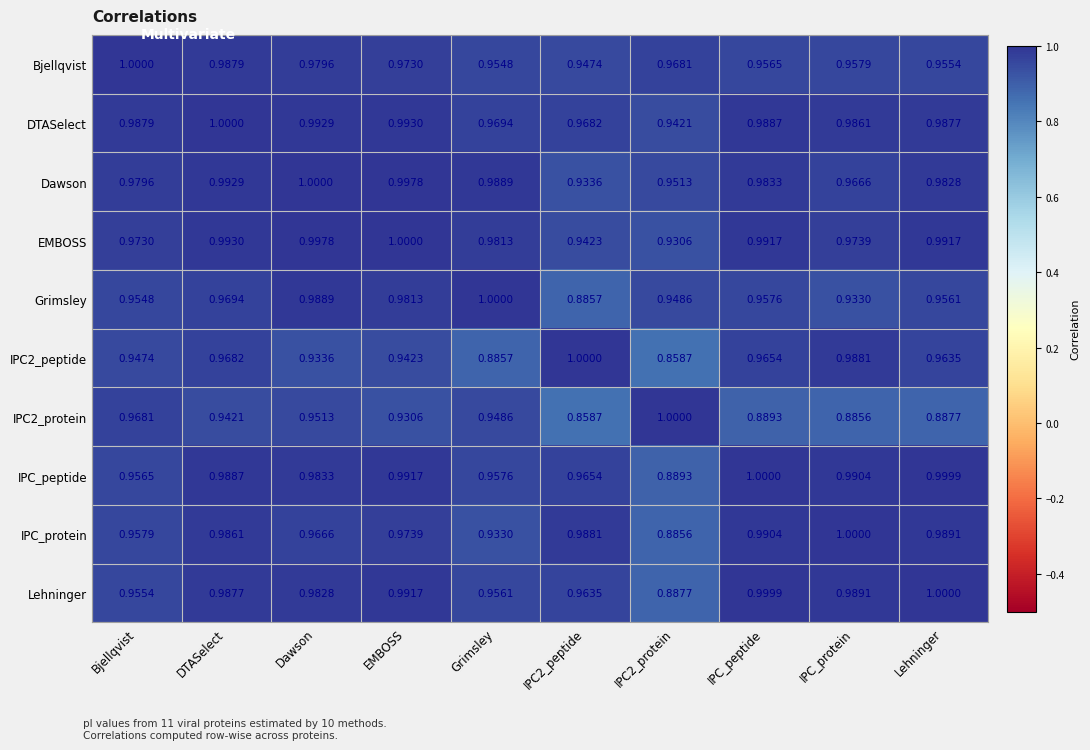

At which category is the sum across all series the highest?

DTASelect